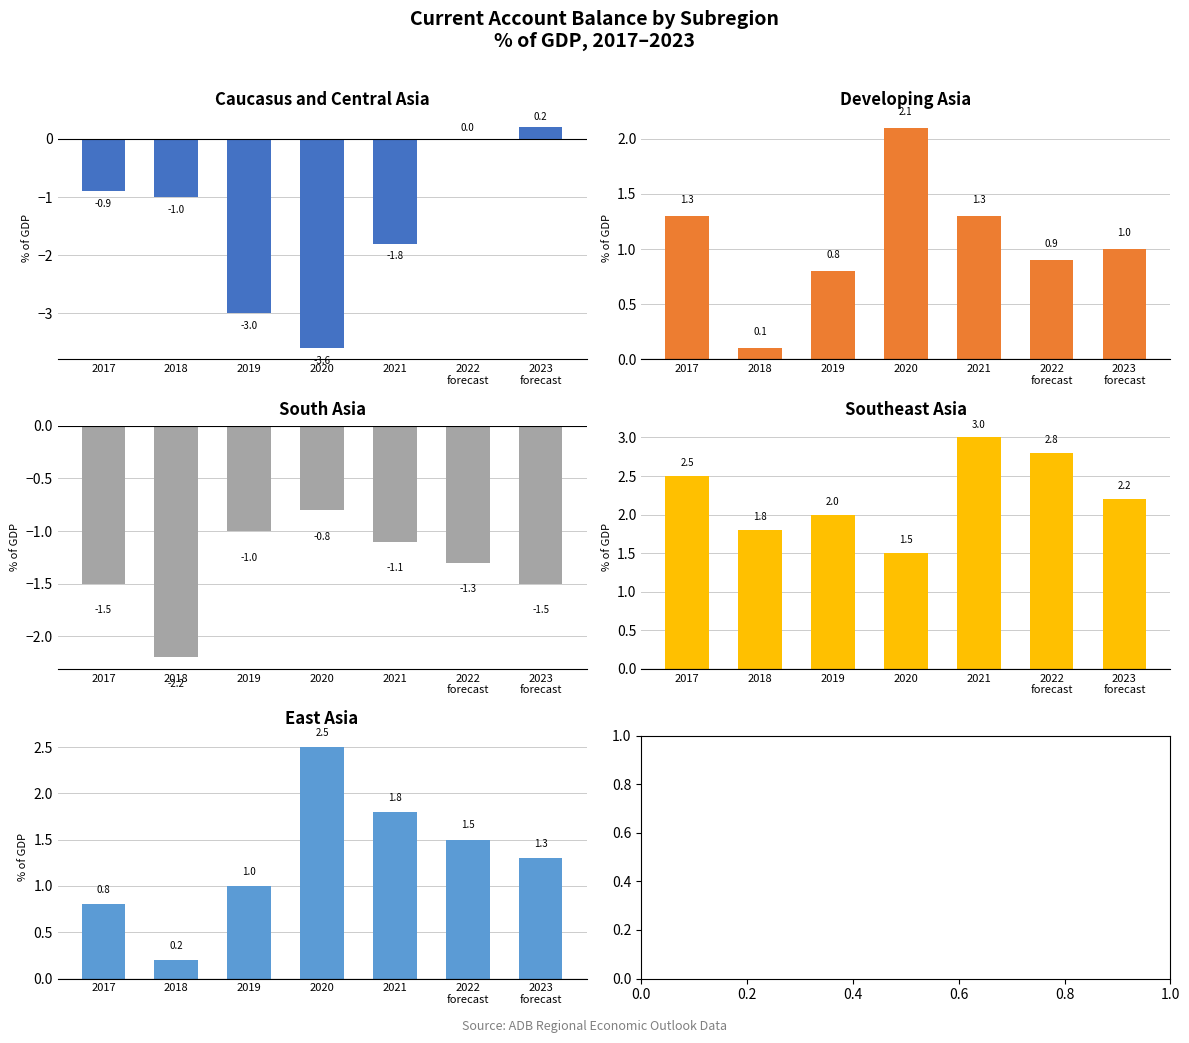

Rank the categories by Caucasus and Central Asia value from highest to lowest.

2023
forecast, 2022
forecast, 2017, 2018, 2021, 2019, 2020